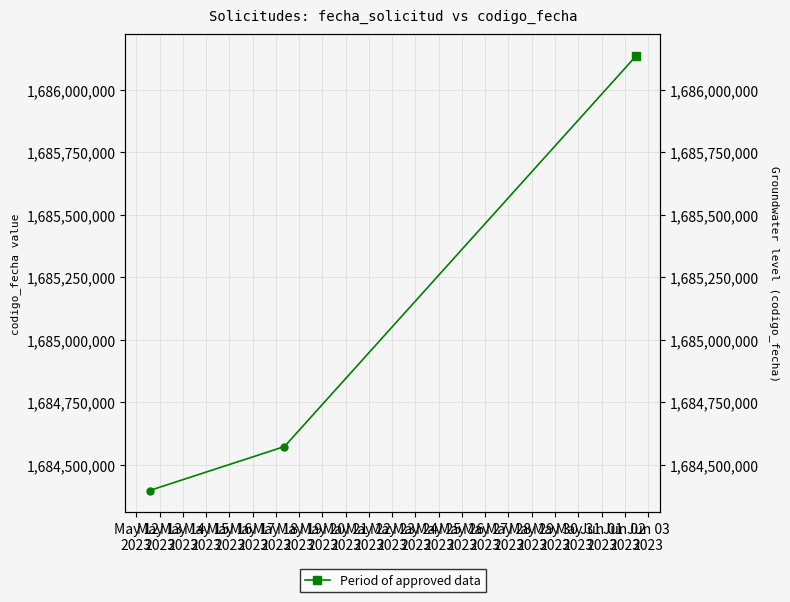

What is the difference between the values at May 14
2023 and May 13
2023?

1562403